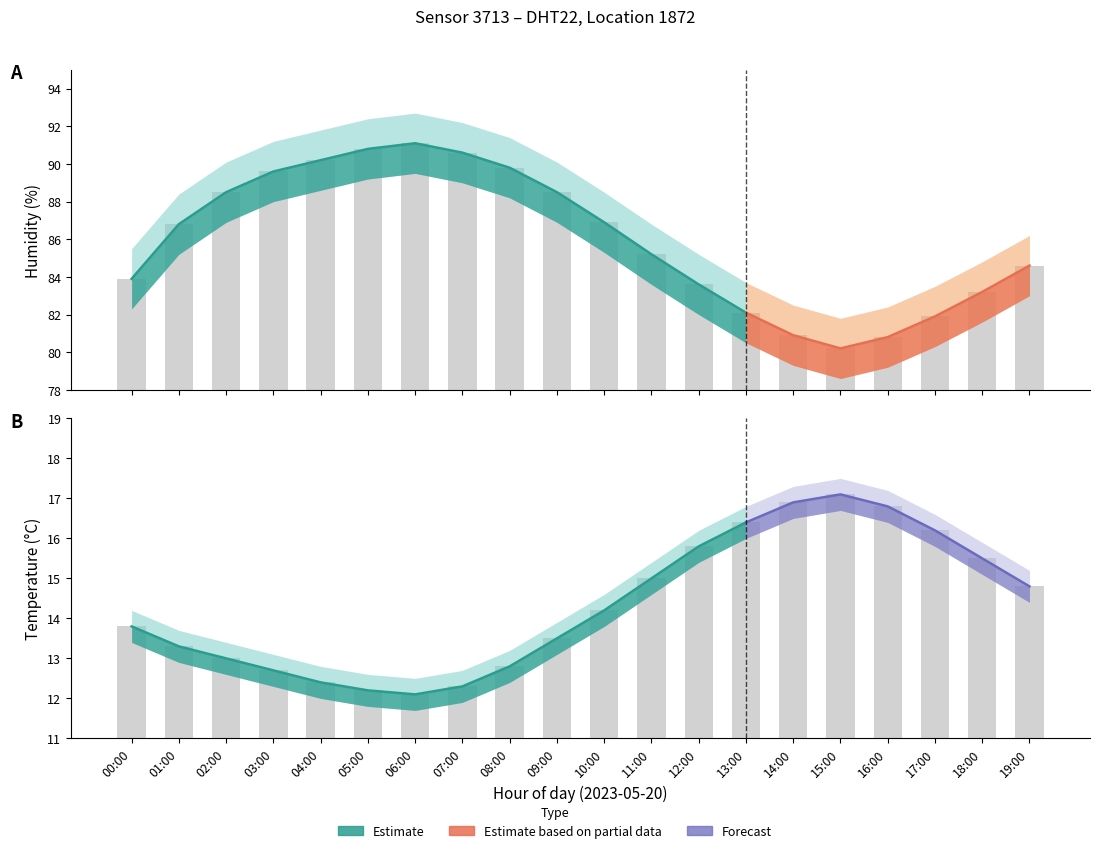

At which label does humidity_lower reach its minimum?

15:00